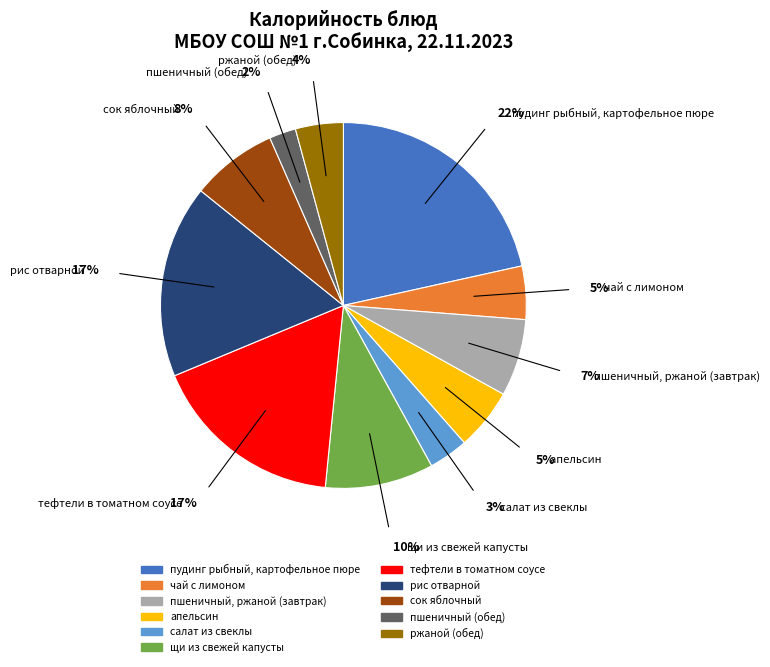

Which has a higher value, апельсин or пшеничный (обед)?

апельсин